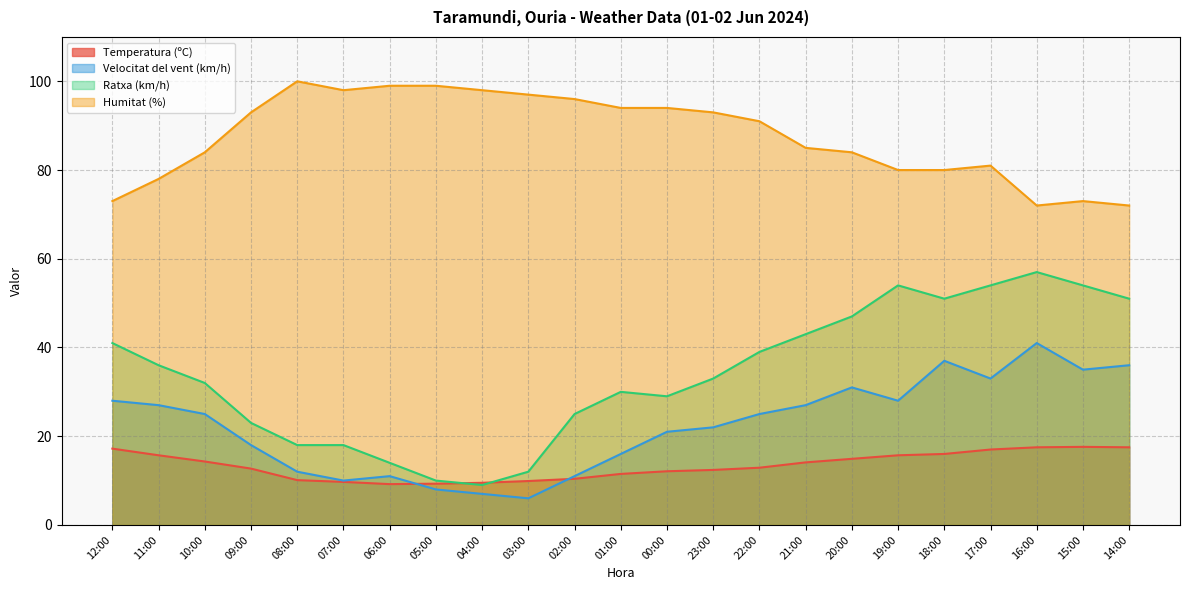

How many times do Temperatura (ºC) and Velocitat del vent (km/h) cross each other?

2